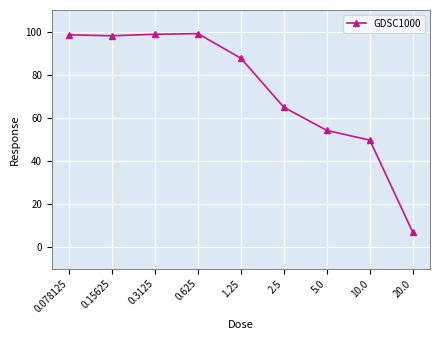

How many points are lower than both their immediate neighbors (excluding endpoints)?

1